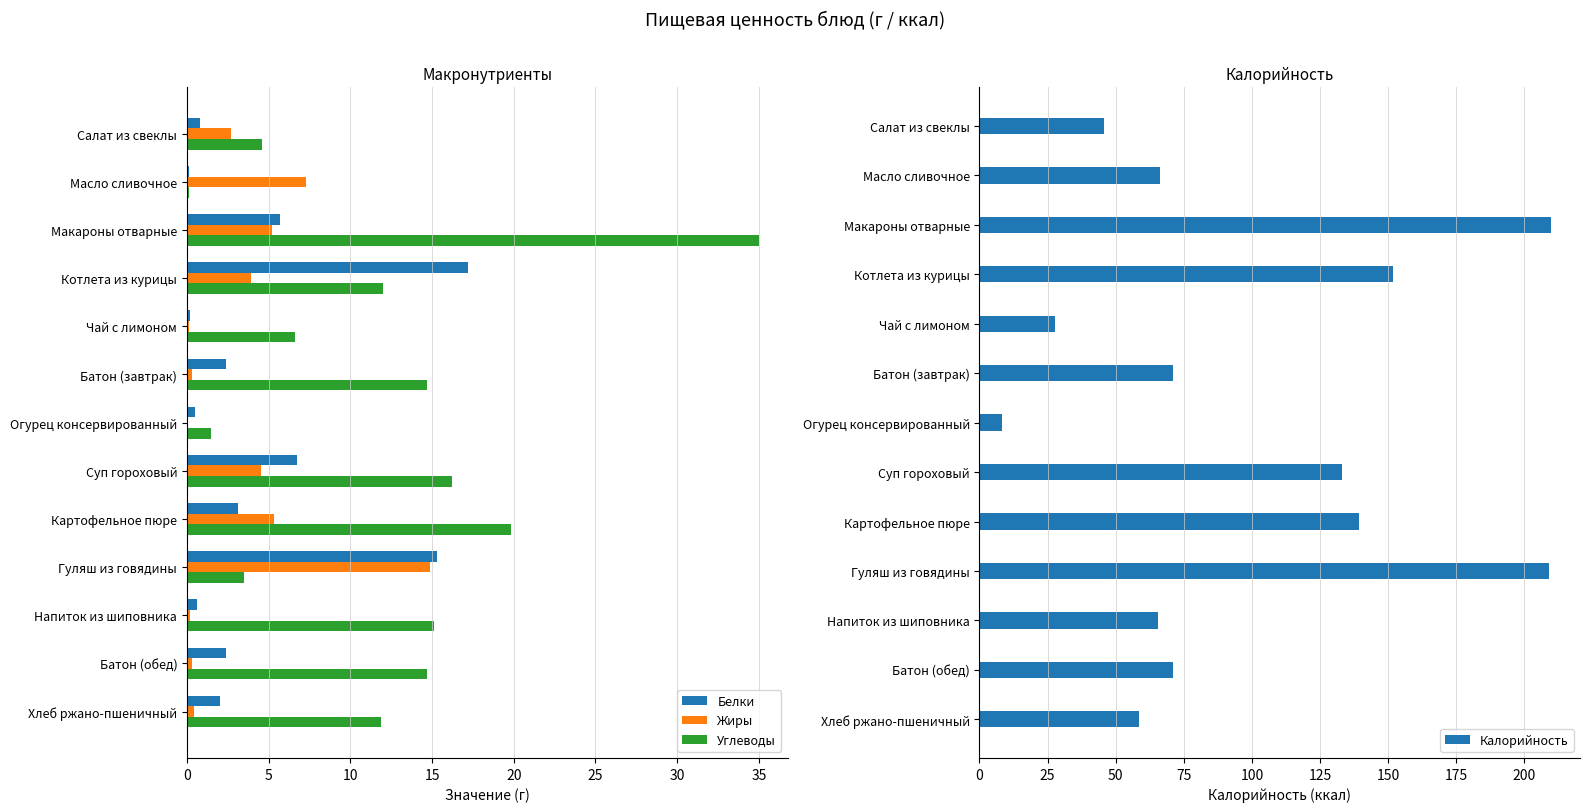

Which series has the largest total across all categories?

Калорийность